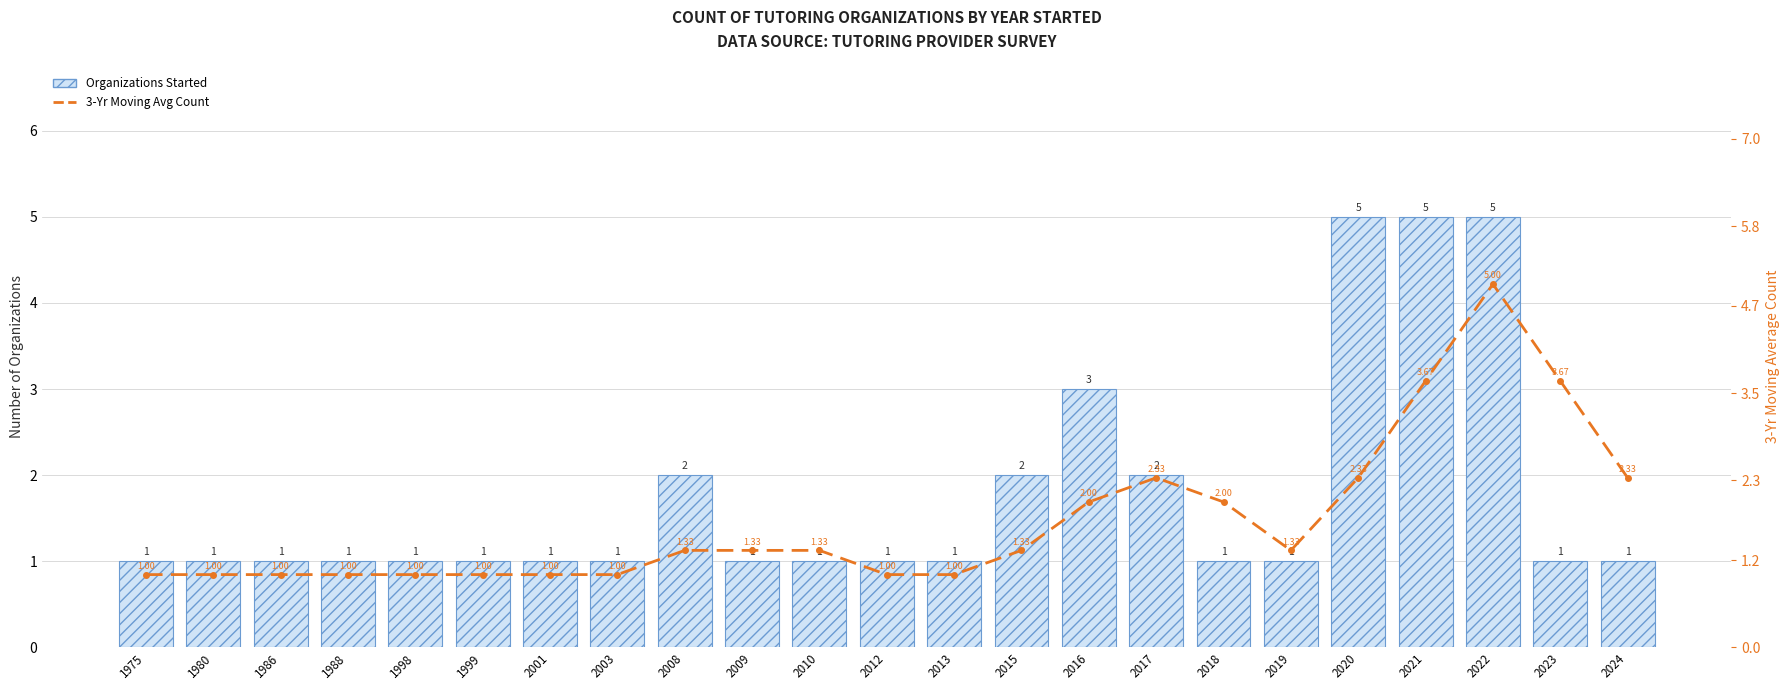

What is the spread (max minus min) of values at 2019?

0.3